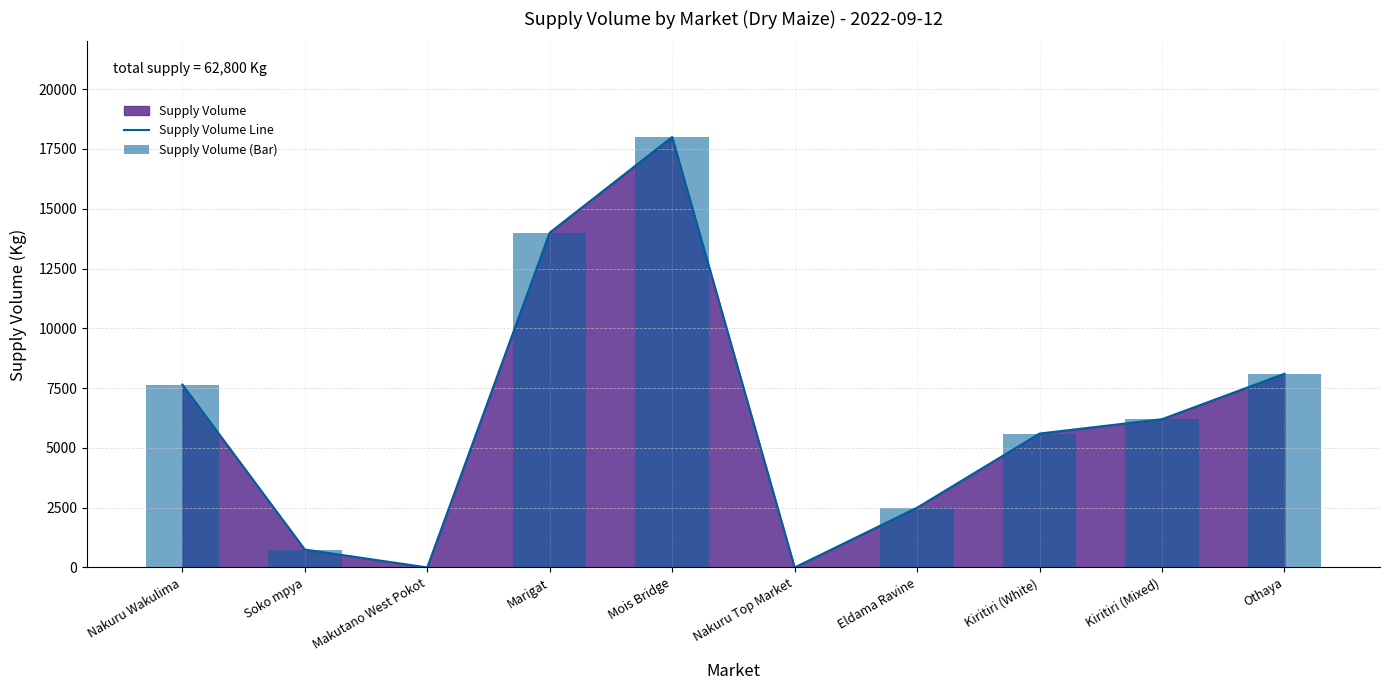

List the labels in order of Supply Volume Line value, smallest first.

Makutano West Pokot, Nakuru Top Market, Soko mpya, Eldama Ravine, Kiritiri (White), Kiritiri (Mixed), Nakuru Wakulima, Othaya, Marigat, Mois Bridge